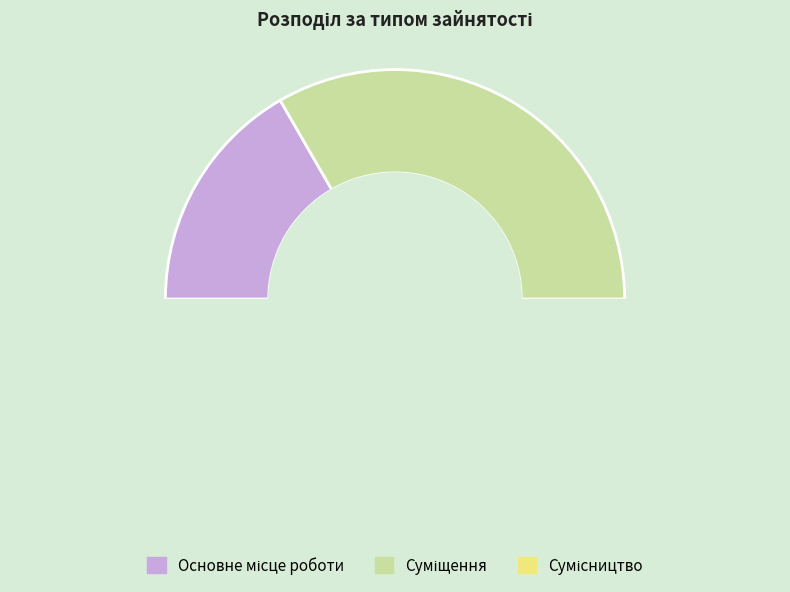

Is it true that Основне місце роботи is 31% of the pie?

False